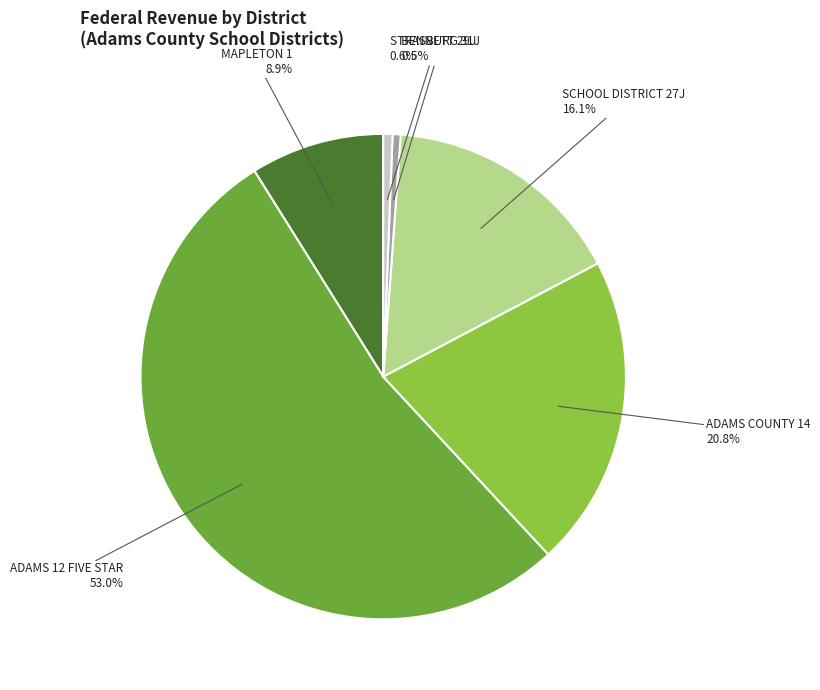

What is the largest slice in the pie chart?

ADAMS 12 FIVE STAR